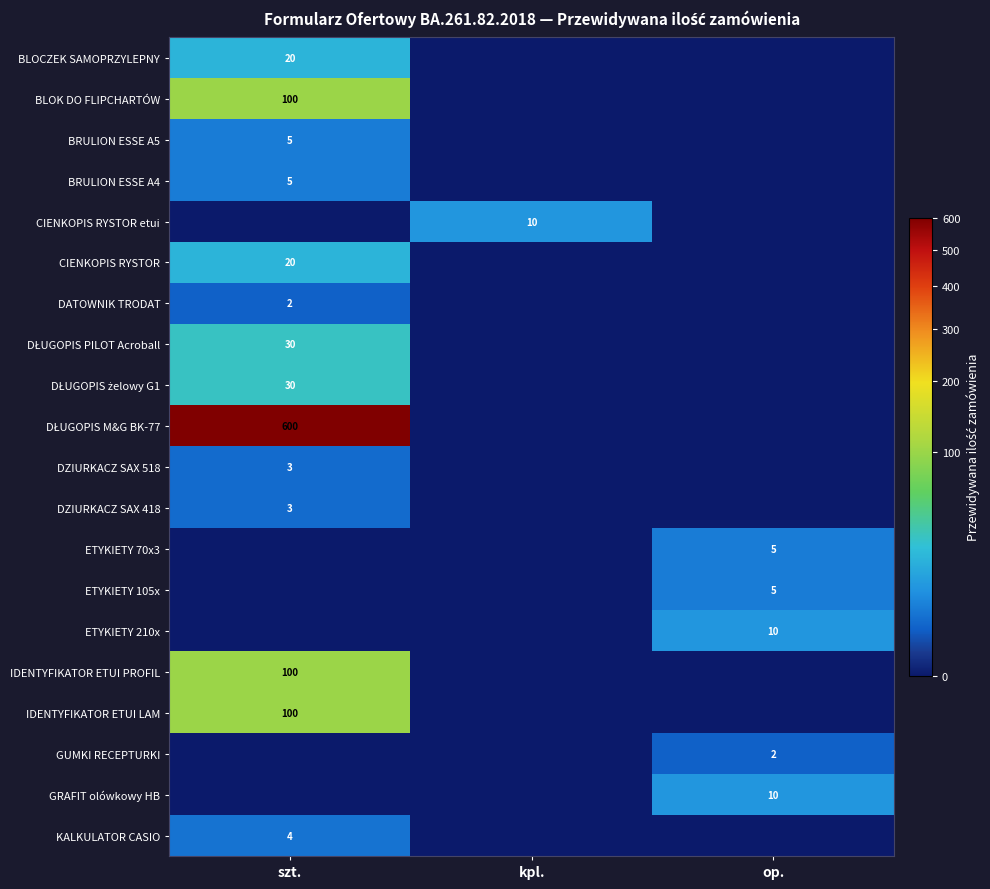

Between szt. and op., which series saw the biggest shift?

DŁUGOPIS M&G BK-77